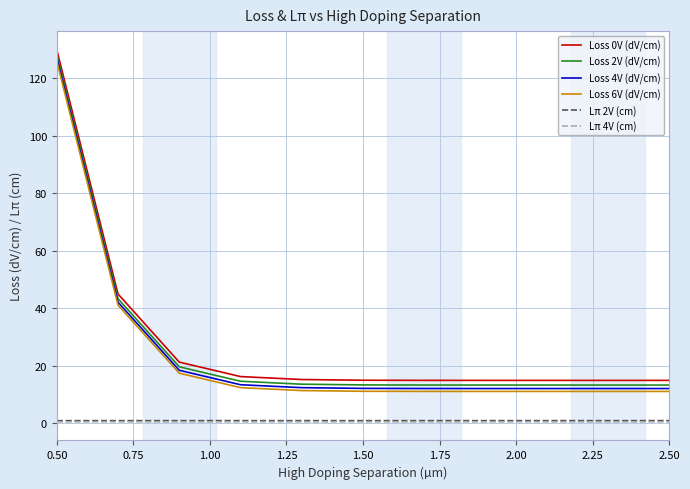

True or false: Loss 2V (dV/cm) and Lπ 4V (cm) cross at least once.

False